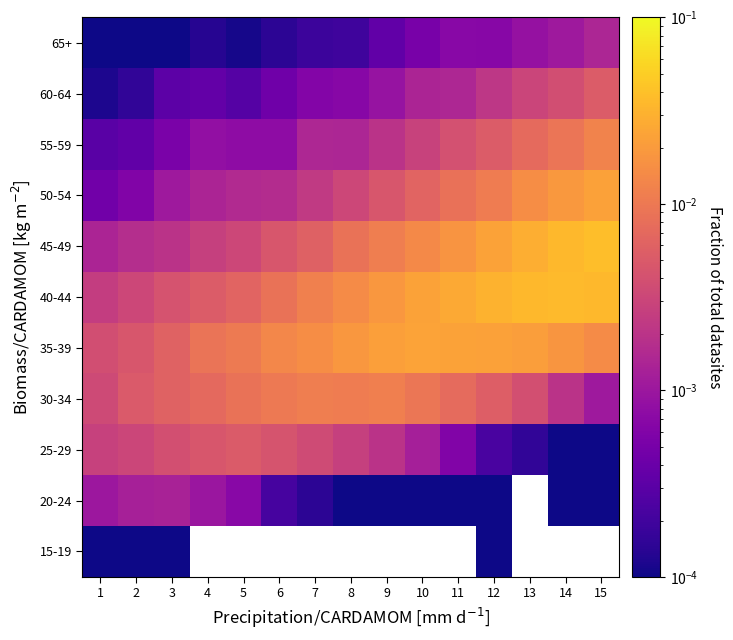

The value of 40-44 at 11 is 0.0. True or false?

False